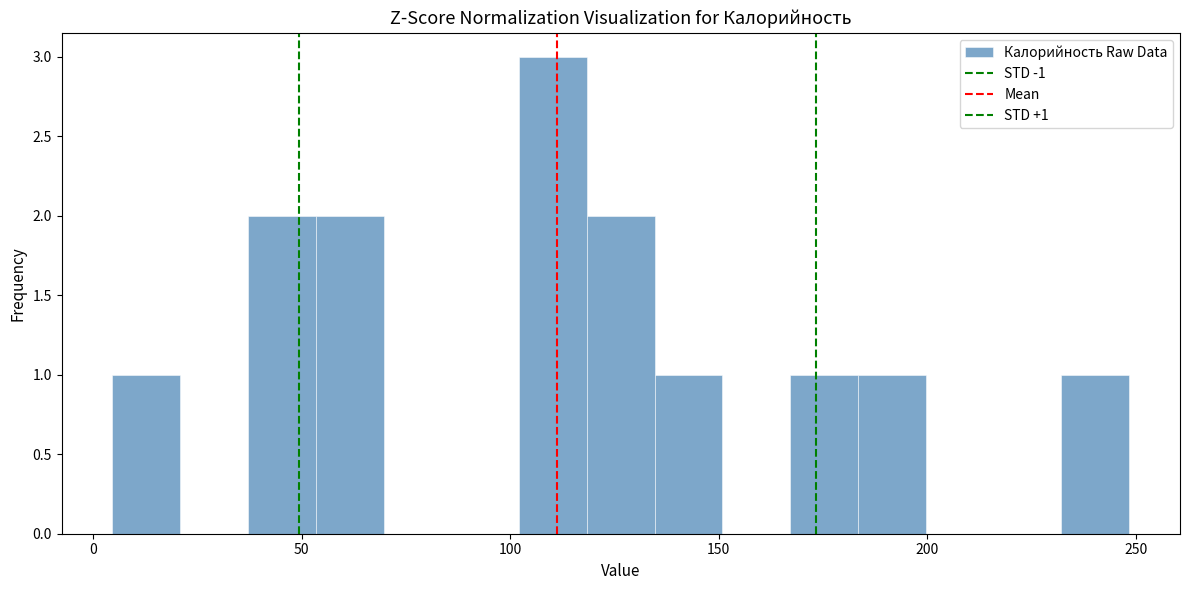

Read against the x-axis, roughly where is the centre of the tallest bar?

110